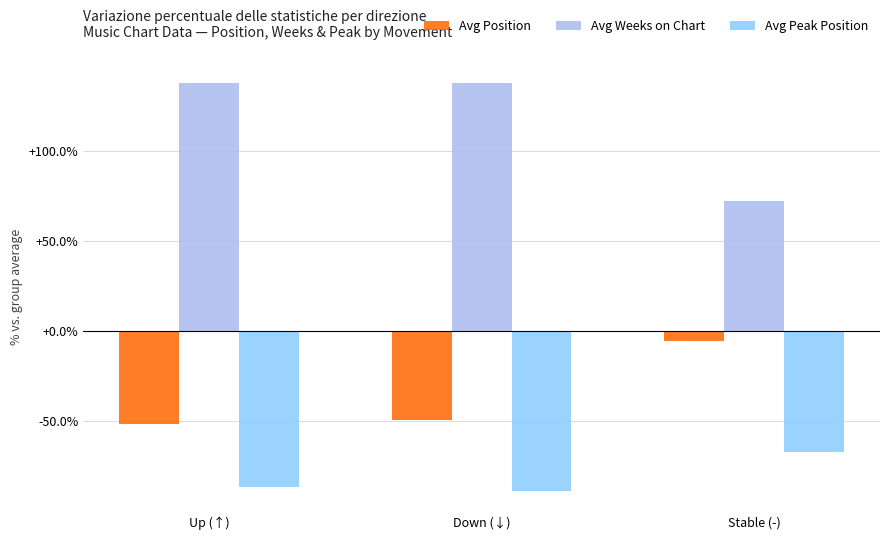

Rank the series by their average value, from highest to lowest.

Avg Weeks on Chart, Avg Position, Avg Peak Position